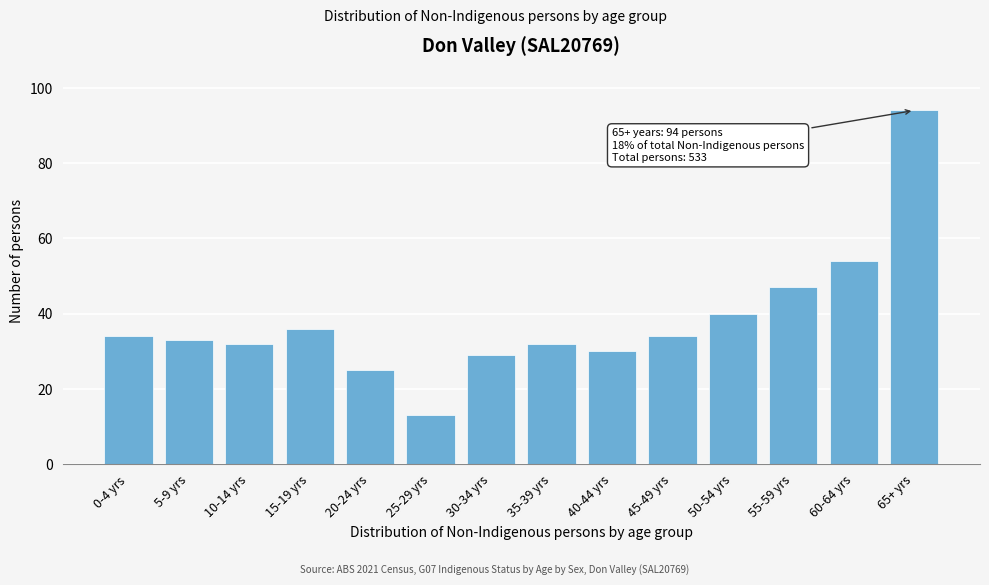

Reading right to left, list all the values displayed in this chart.

65+ yrs=94	60-64 yrs=54	55-59 yrs=47	50-54 yrs=40	45-49 yrs=34	40-44 yrs=30	35-39 yrs=32	30-34 yrs=29	25-29 yrs=13	20-24 yrs=25	15-19 yrs=36	10-14 yrs=32	5-9 yrs=33	0-4 yrs=34